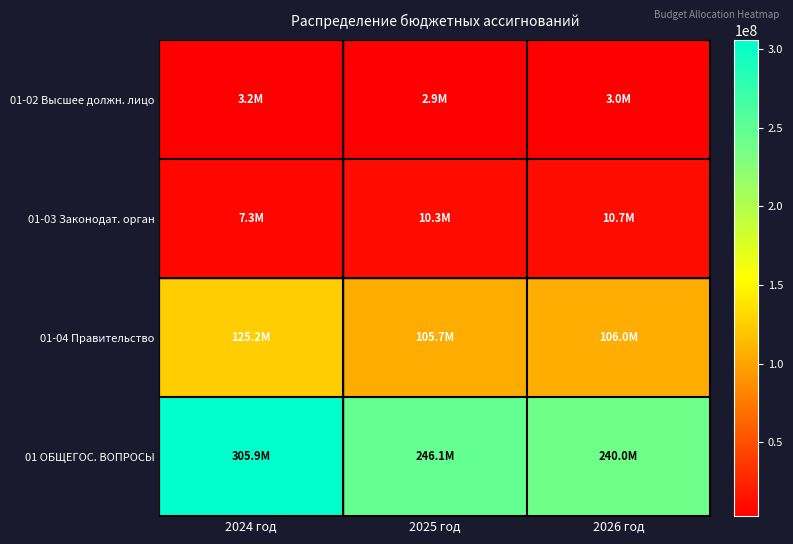

Which series has the largest range (max minus min)?

01 ОБЩЕГОС. ВОПРОСЫ